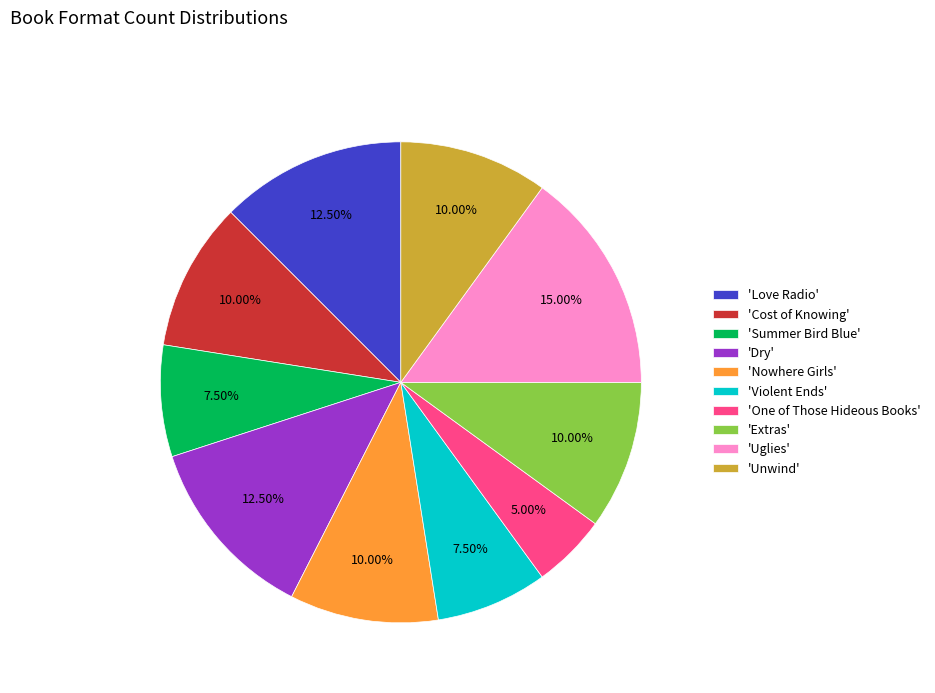

Approximately how many times larger is the value at 'Love Radio' compared to 'Cost of Knowing'?

1.2